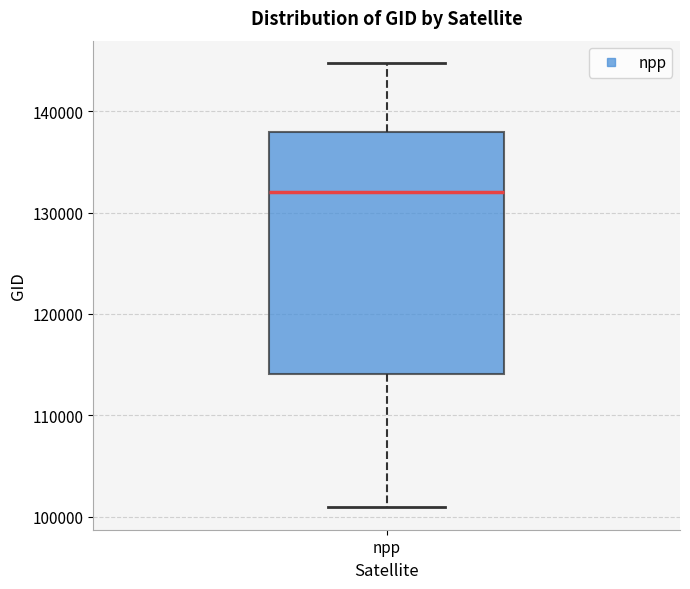

Read this box plot against the y-axis: the position of the median line, the range covered by the box, and the ends of both whiskers. The values are not printed on the chart, so give them approximately, as read against the axis.

median 132000, box 114000 to 138000, whiskers 101000 to 145000